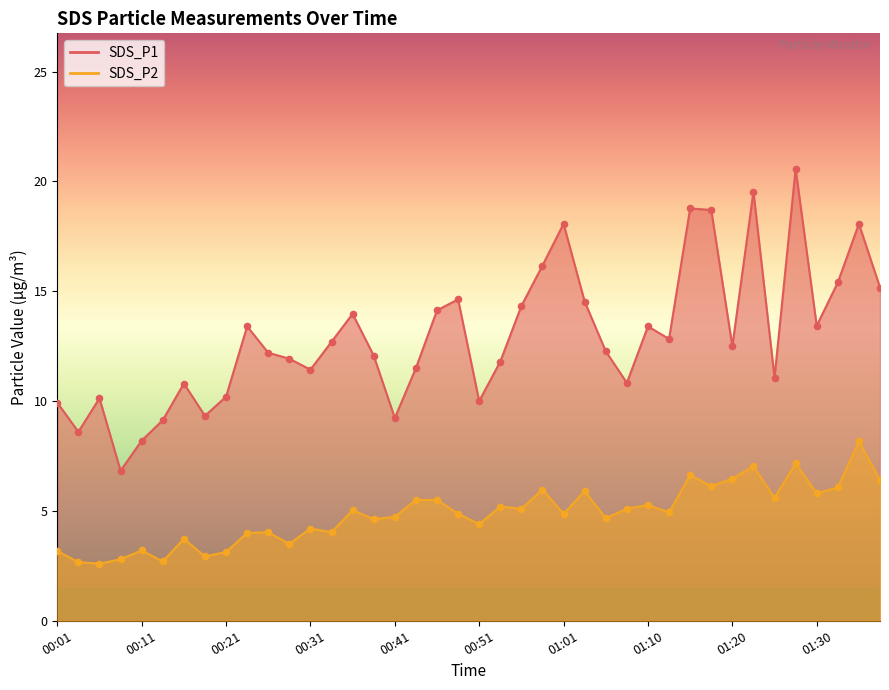

Which series contains the lowest Y value?

SDS_P2